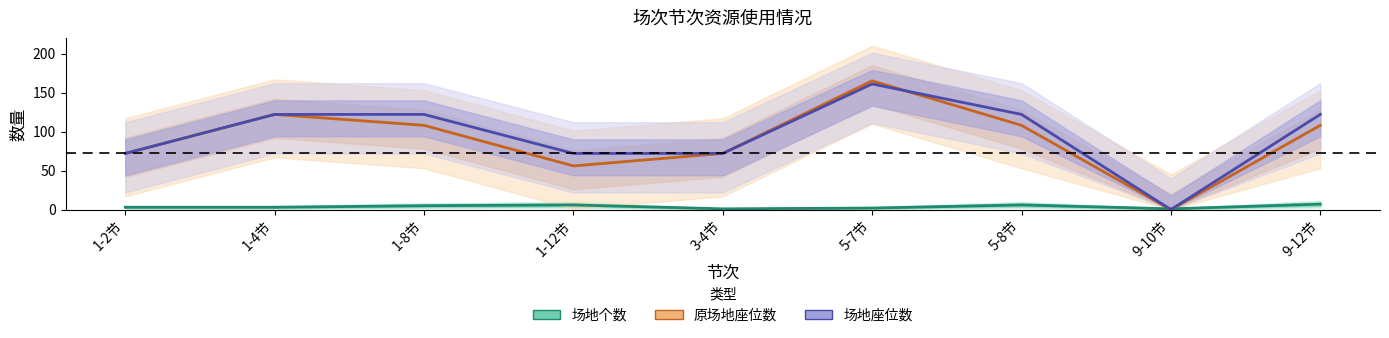

How many times do 场地个数 and 原场地座位数 cross each other?

2